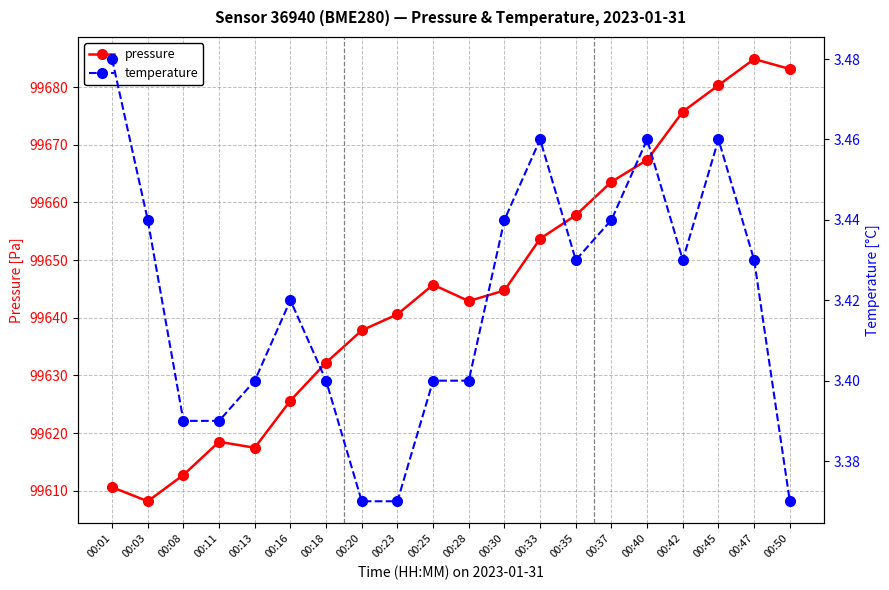

List the series in order of their overall mean, lowest first.

temperature, pressure